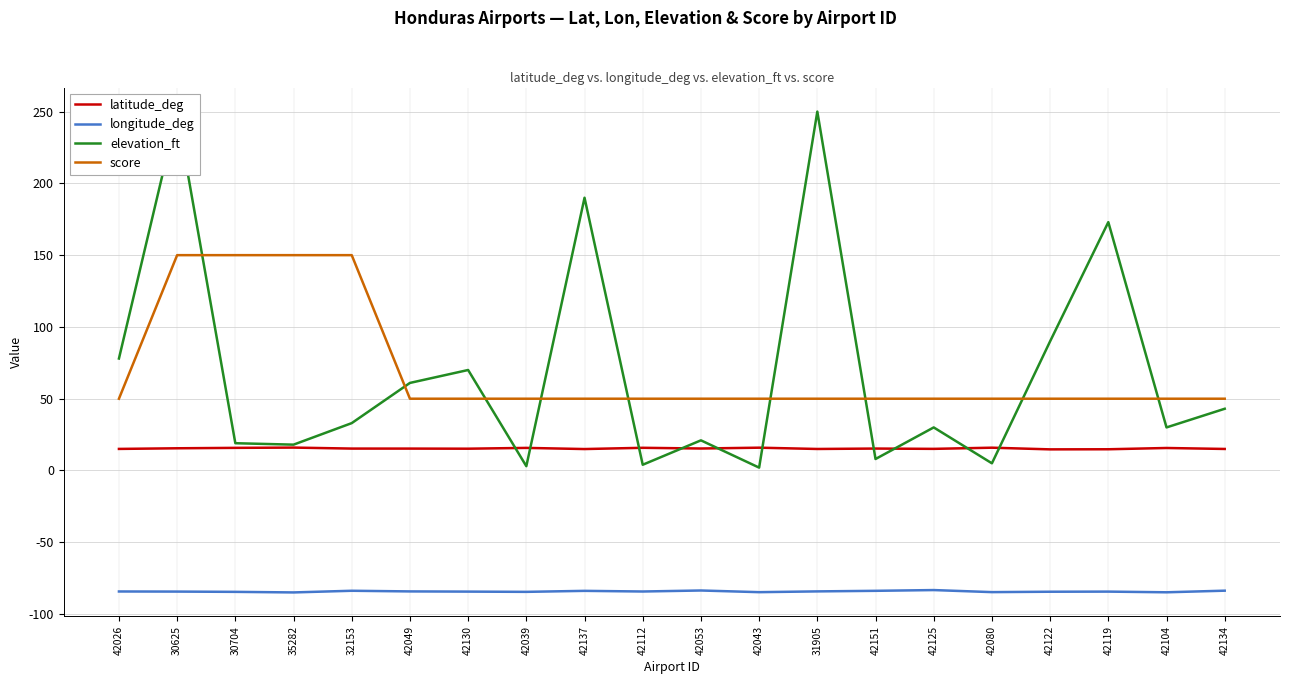

At which category is the sum across all series the highest?

30625